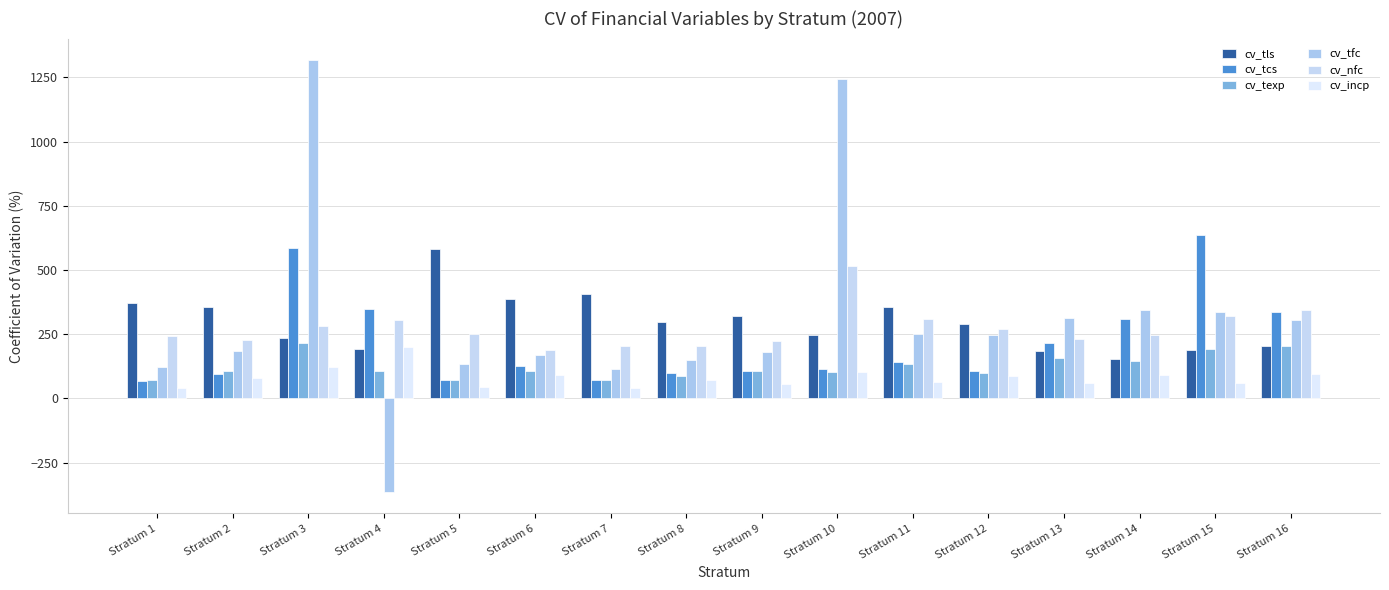

What is the value of the cv_tfc bar at the 2nd from the left?

186.3